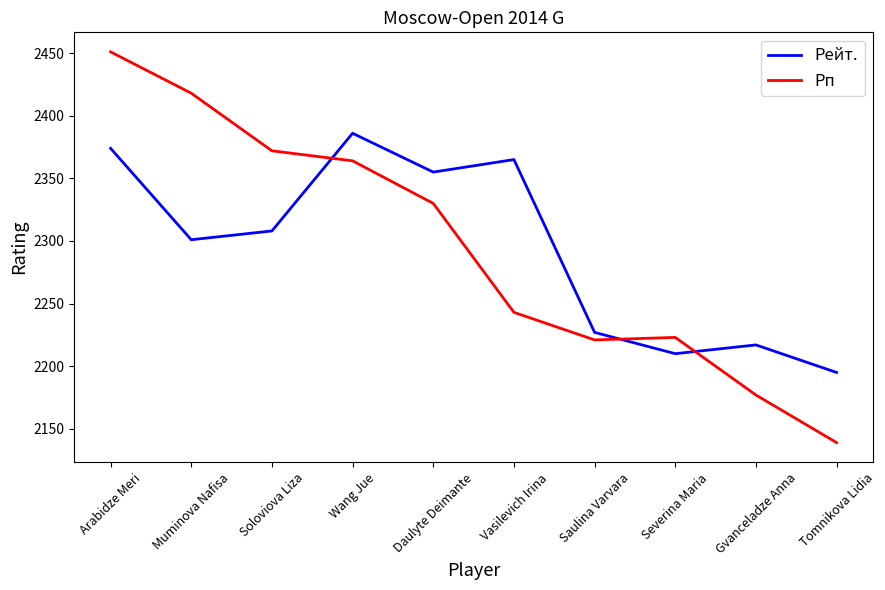

What is the difference between the Рп values at Muminova Nafisa and Gvanceladze Anna?

241